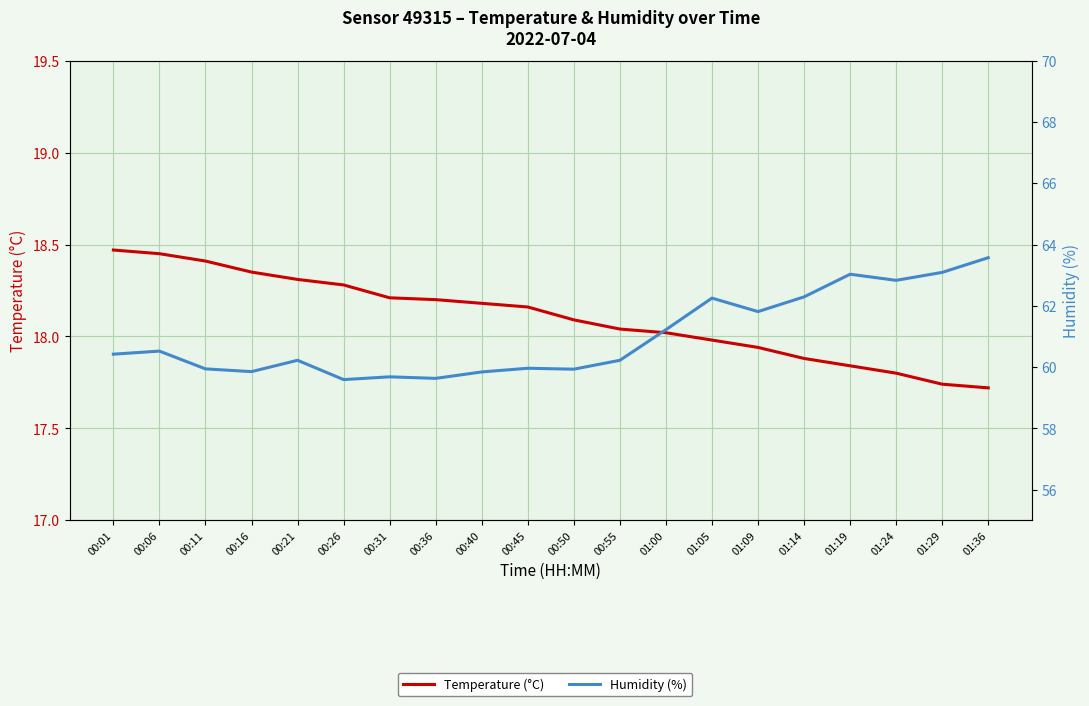

Which category has the highest value in the Temperature (°C) series?

00:01